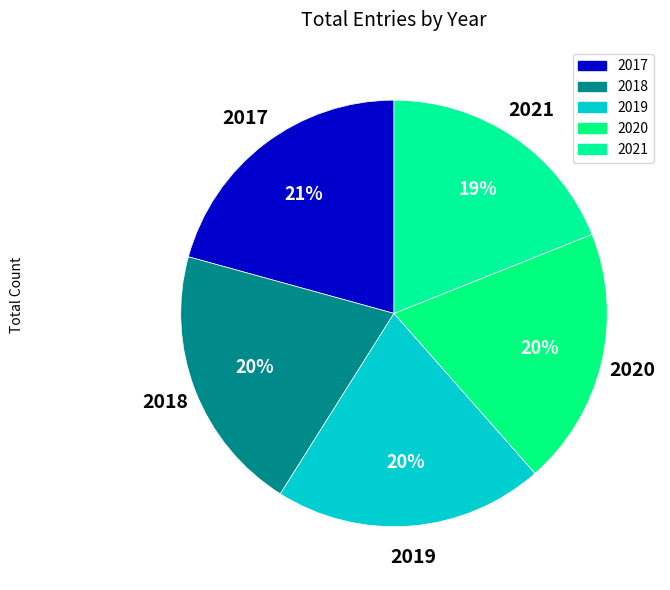

What percentage is the 2020 slice, to the nearest percent?

20%